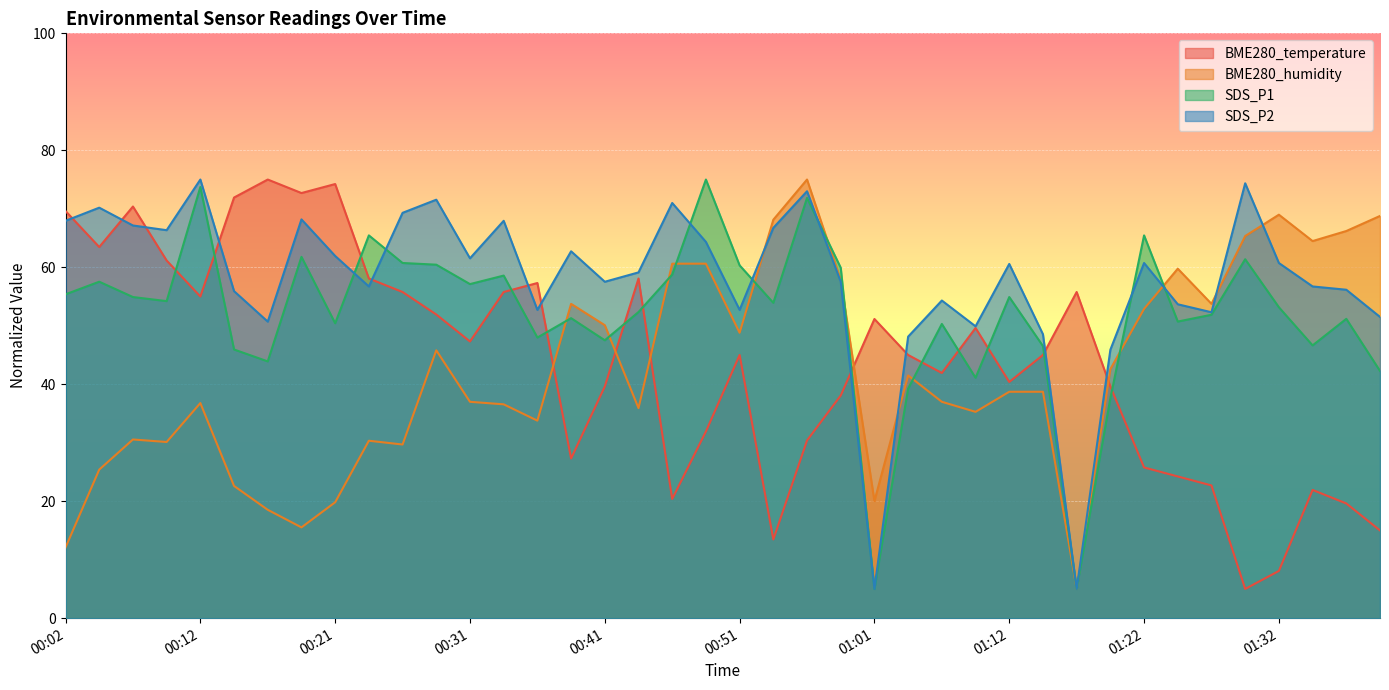

Reading left to right, transcribe all the data shown in this chart.

BME280_temperature: 00:02=69.6	00:04=63.5	00:07=70.4	00:09=61.2	00:12=55.0	00:14=71.9	00:17=75.0	00:19=72.7	00:21=74.2	00:24=58.1	00:26=55.8	00:29=51.9	00:31=47.3	00:34=55.8	00:36=57.3	00:39=27.3	00:41=39.6	00:43=58.1	00:46=20.4	00:48=31.9	00:51=45.0	00:53=13.5	00:56=30.4	00:58=38.1	01:01=51.2	01:03=45.0	01:06=41.9	01:09=49.6	01:12=40.4	01:14=45.0	01:17=55.8	01:19=39.6	01:22=25.8	01:25=24.2	01:27=22.7	01:30=5.0	01:32=8.1	01:35=21.9	01:37=19.6	01:40=15.0
BME280_humidity: 00:02=12.1	00:04=25.4	00:07=30.6	00:09=30.1	00:12=36.8	00:14=22.6	00:17=18.5	00:19=15.5	00:21=19.8	00:24=30.3	00:26=29.7	00:29=45.8	00:31=37.0	00:34=36.6	00:36=33.8	00:39=53.7	00:41=50.1	00:43=35.9	00:46=60.6	00:48=60.6	00:51=48.8	00:53=68.1	00:56=75.0	00:58=57.8	01:01=20.0	01:03=41.5	01:06=37.0	01:09=35.3	01:12=38.7	01:14=38.7	01:17=5.0	01:19=42.6	01:22=52.9	01:25=59.8	01:27=53.7	01:30=65.3	01:32=69.0	01:35=64.5	01:37=66.2	01:40=68.8
SDS_P1: 00:02=55.4	00:04=57.5	00:07=54.9	00:09=54.2	00:12=73.7	00:14=45.9	00:17=43.9	00:19=61.8	00:21=50.4	00:24=65.4	00:26=60.7	00:29=60.4	00:31=57.1	00:34=58.6	00:36=48.0	00:39=51.3	00:41=47.5	00:43=52.3	00:46=58.8	00:48=75.0	00:51=60.3	00:53=53.9	00:56=71.9	00:58=59.9	01:01=5.0	01:03=39.2	01:06=50.3	01:09=41.1	01:12=54.9	01:14=46.5	01:17=5.0	01:19=37.6	01:22=65.4	01:25=50.7	01:27=51.9	01:30=61.4	01:32=53.2	01:35=46.6	01:37=51.2	01:40=42.3
SDS_P2: 00:02=67.9	00:04=70.2	00:07=67.1	00:09=66.3	00:12=75.0	00:14=55.9	00:17=50.7	00:19=68.2	00:21=61.9	00:24=56.7	00:26=69.3	00:29=71.6	00:31=61.5	00:34=67.9	00:36=52.7	00:39=62.7	00:41=57.5	00:43=59.1	00:46=71.0	00:48=64.3	00:51=52.7	00:53=66.7	00:56=73.0	00:58=57.5	01:01=5.0	01:03=48.1	01:06=54.3	01:09=49.9	01:12=60.6	01:14=48.5	01:17=5.0	01:19=45.9	01:22=60.7	01:25=53.7	01:27=52.3	01:30=74.4	01:32=60.7	01:35=56.7	01:37=56.2	01:40=51.5